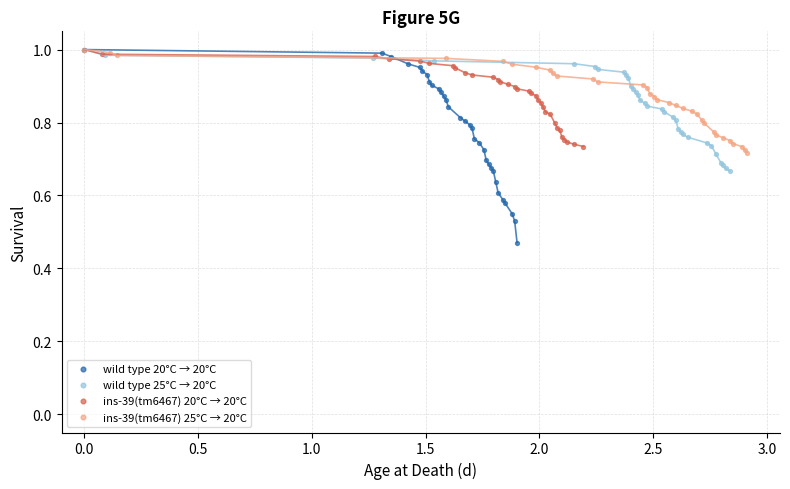

Which series reaches the minimum Y coordinate?

wild type 20°C → 20°C